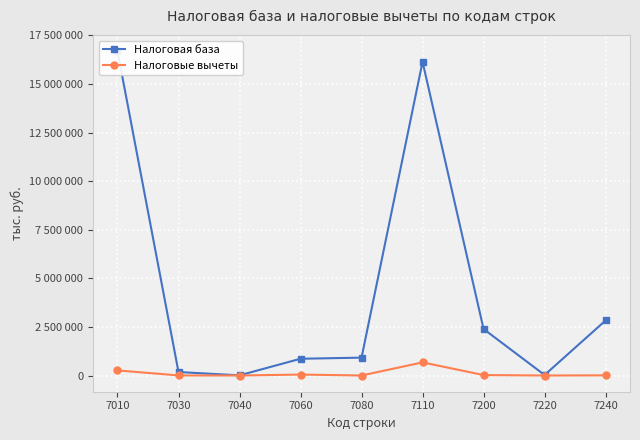

What are all the series names shown in the legend?

Налоговая база, Налоговые вычеты